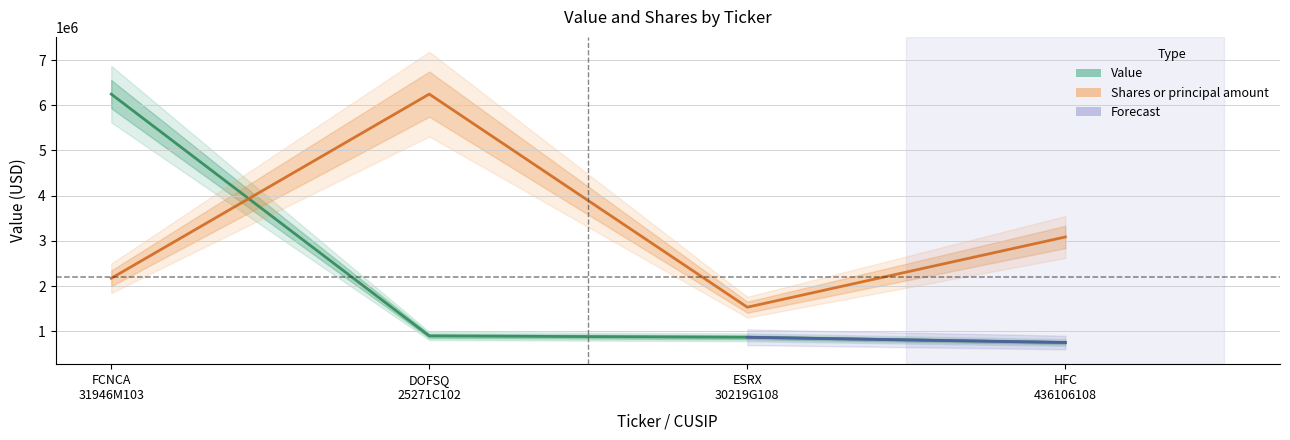

Between FCNCA
31946M103 and DOFSQ
25271C102, which series saw the biggest shift?

Value